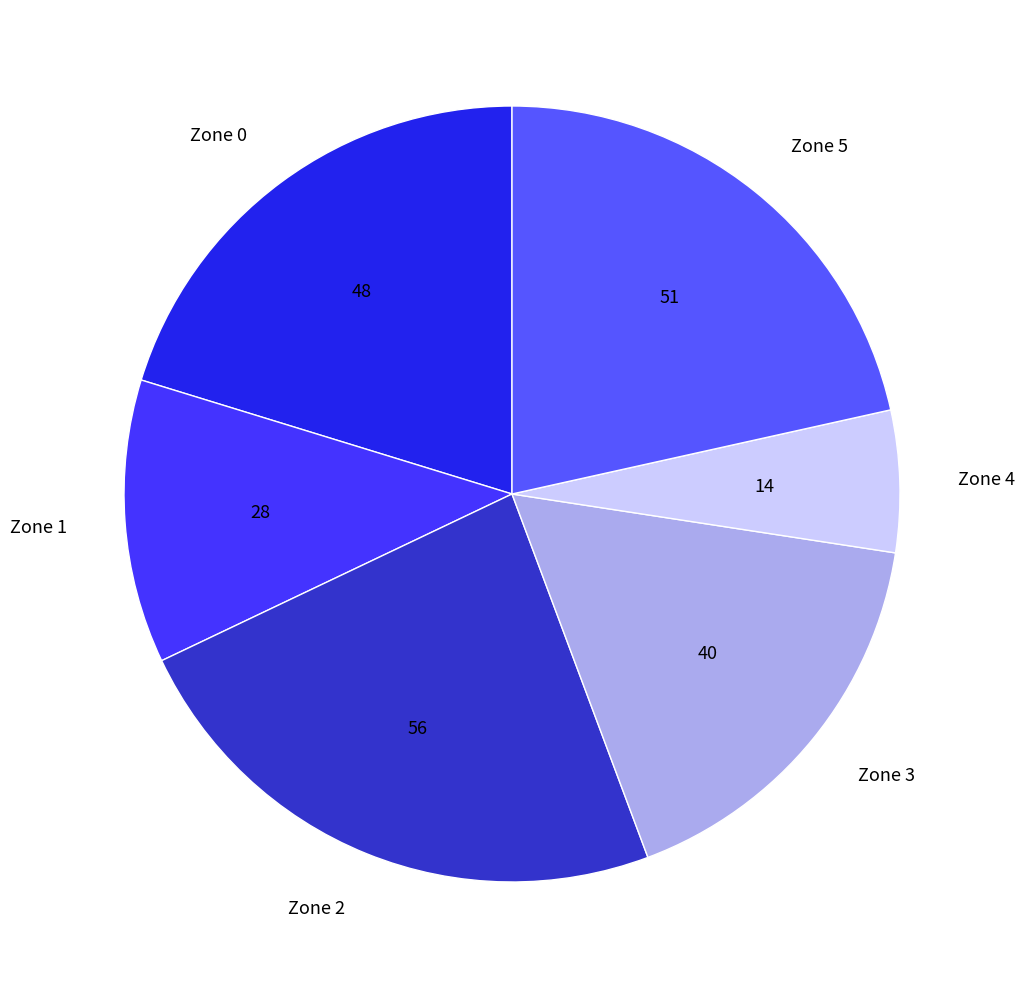

Does Zone 3 represent more than half of the total?

No